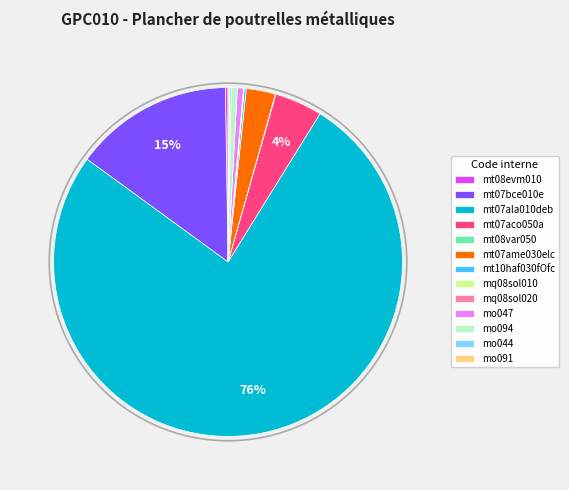

What is the largest slice in the pie chart?

mt07ala010deb